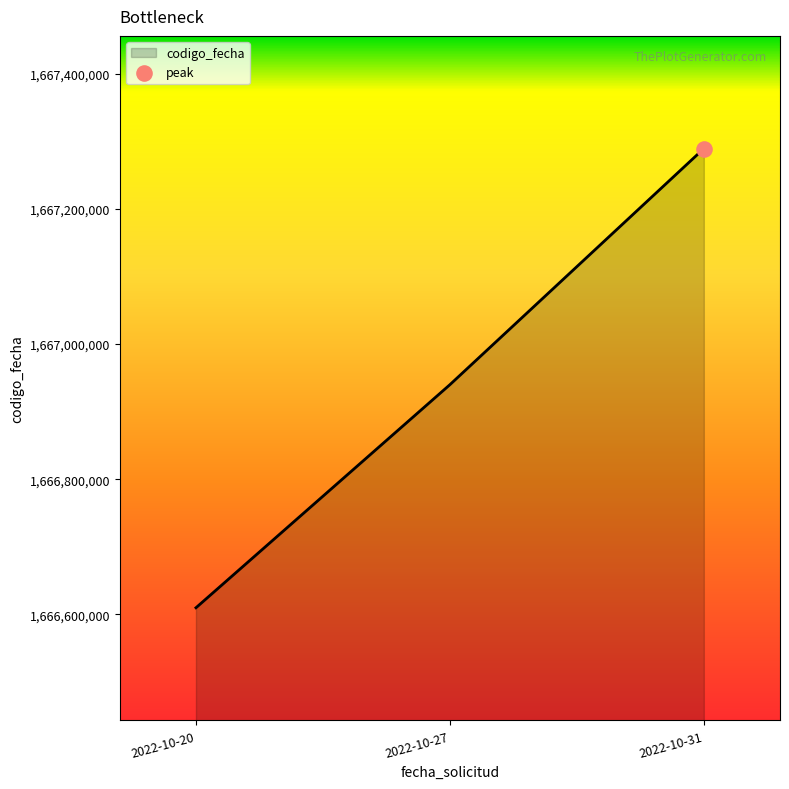

Between 2022-10-31 and 2022-10-20, which is larger?

2022-10-31